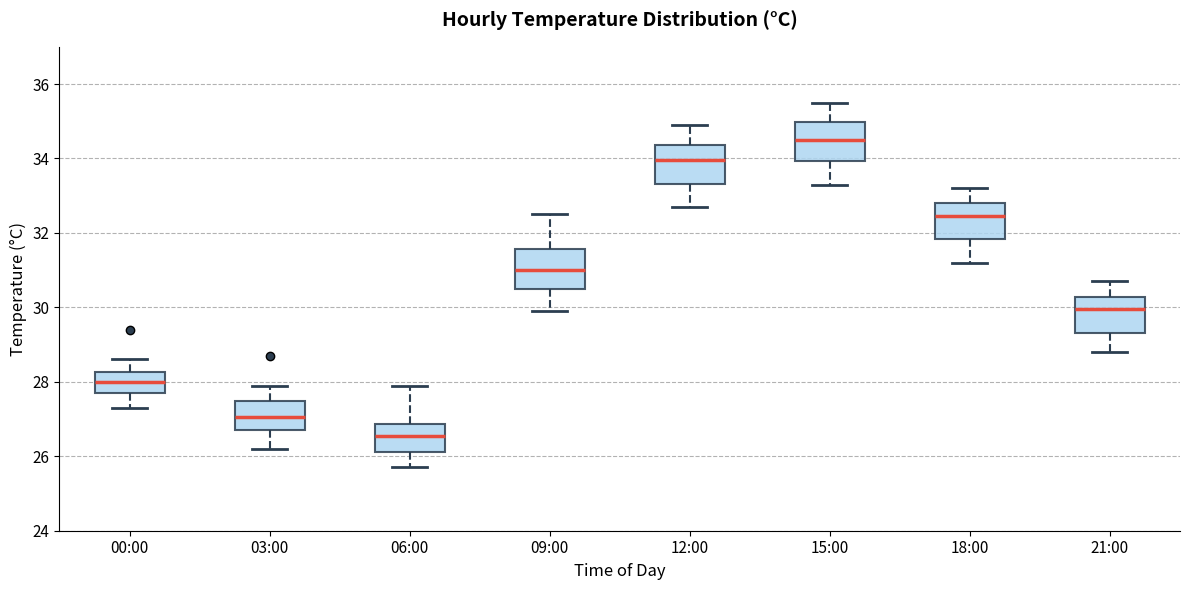

Where does the lower whisker of the box for 03:00 end on the y-axis? The values are not printed on the chart, so give them approximately, as read against the axis.

26.2